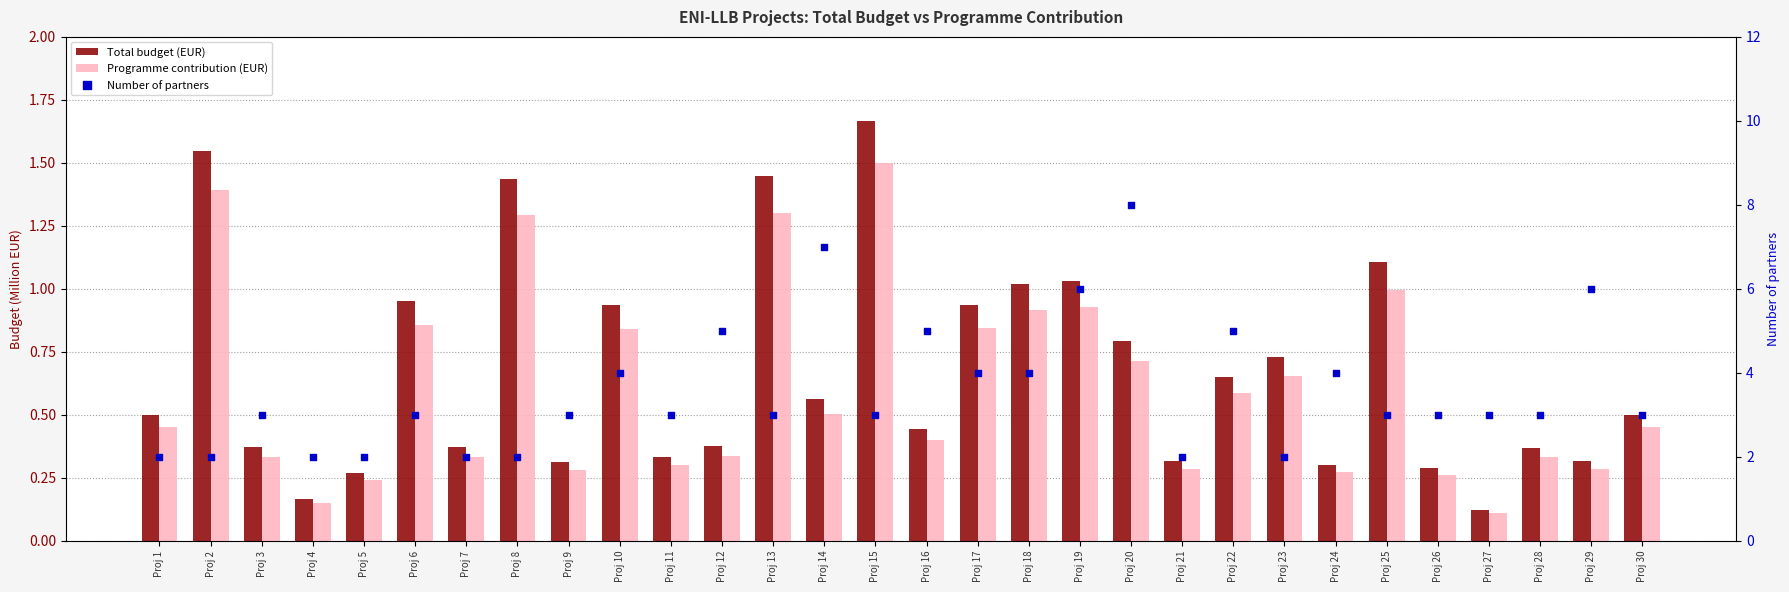

Which series contains the highest Y value?

Number of partners